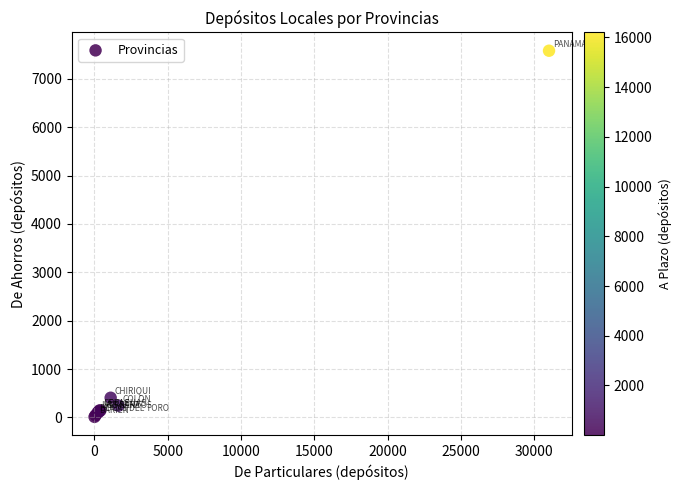

What Y value in the scatter plot is closest to 3797?

407.5